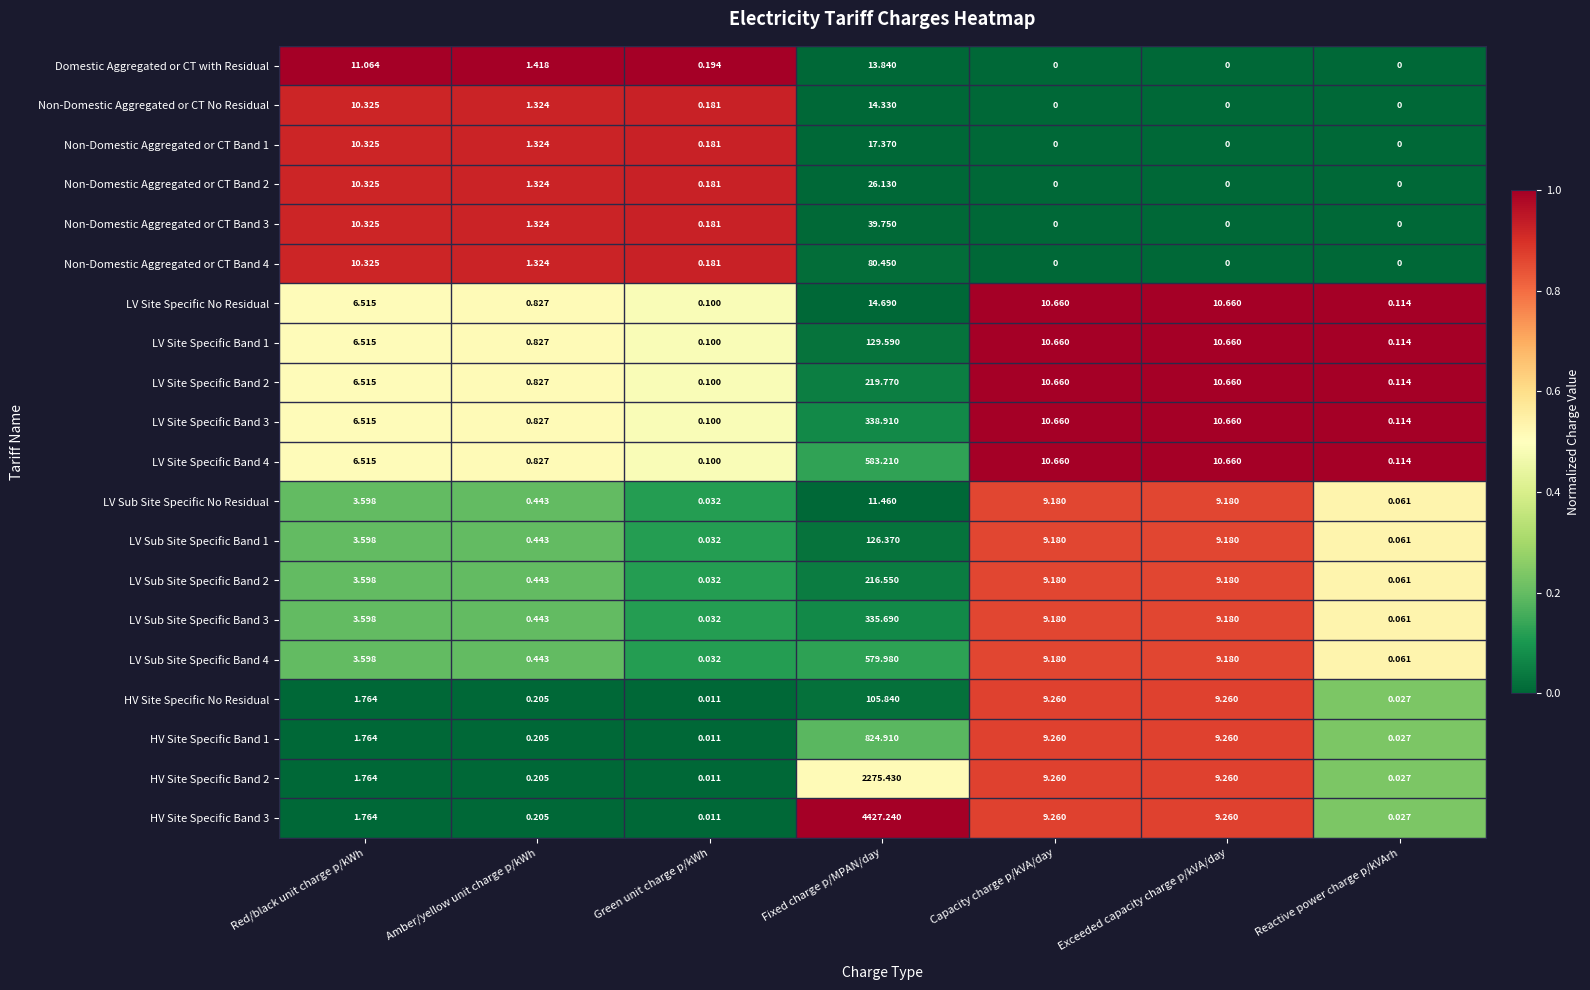

At which category is the sum across all series the highest?

Fixed charge p/MPAN/day